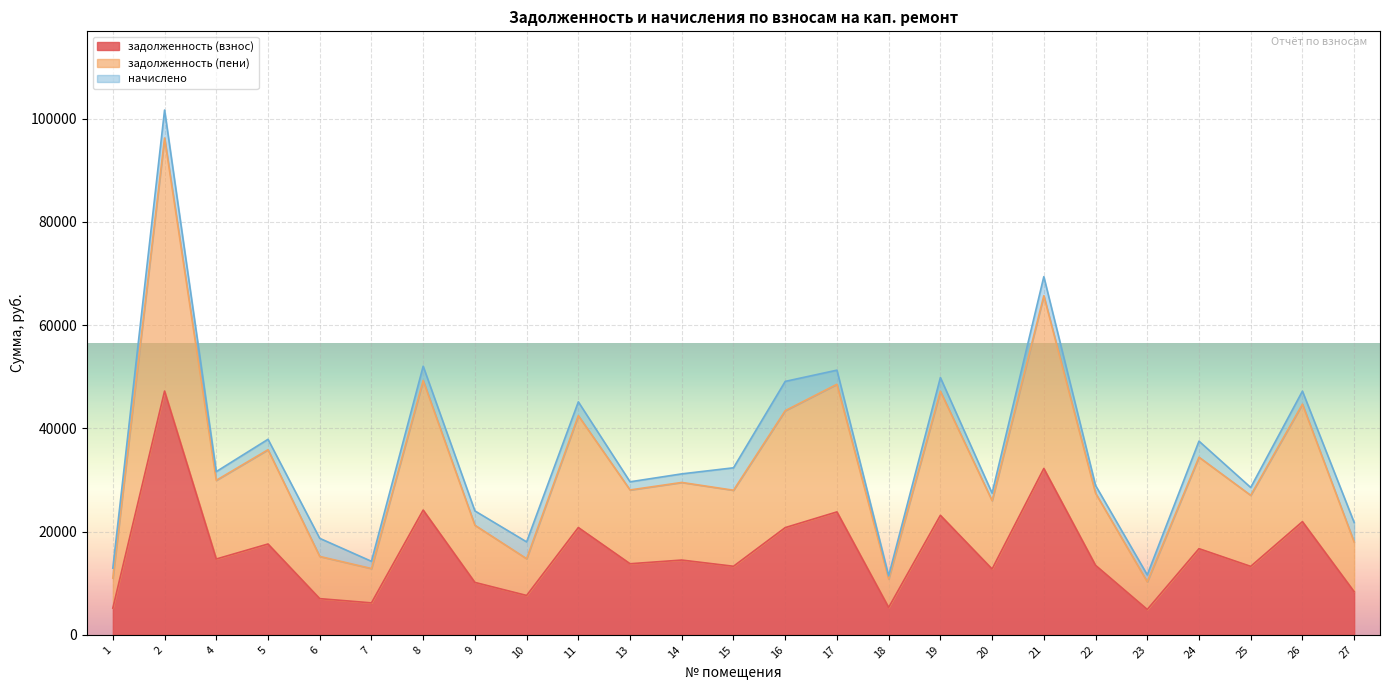

True or false: задолженность (взнос) has a value of 13766.8 at 13.

True